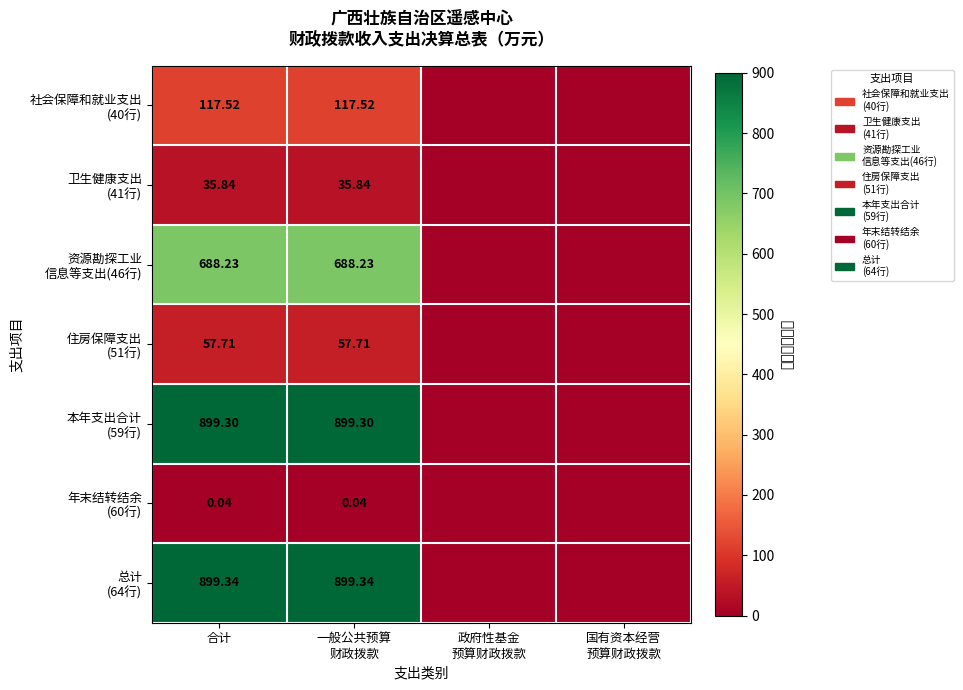

What is the sum of the 资源勘探工业 信息等支出(46行) values at 合计 and 政府性基金 预算财政拨款?

688.2